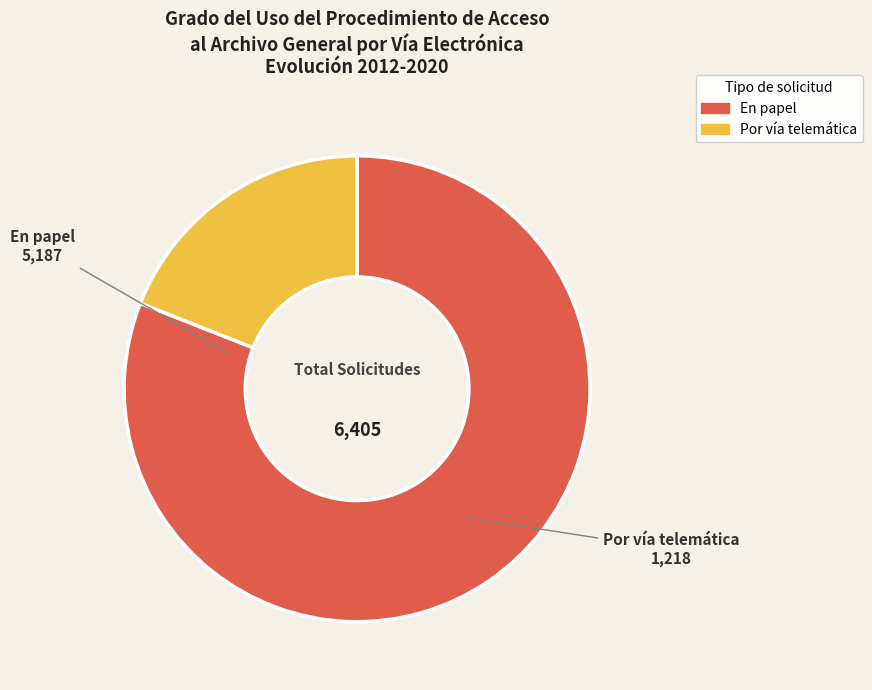

Is there a majority slice in this chart?

Yes